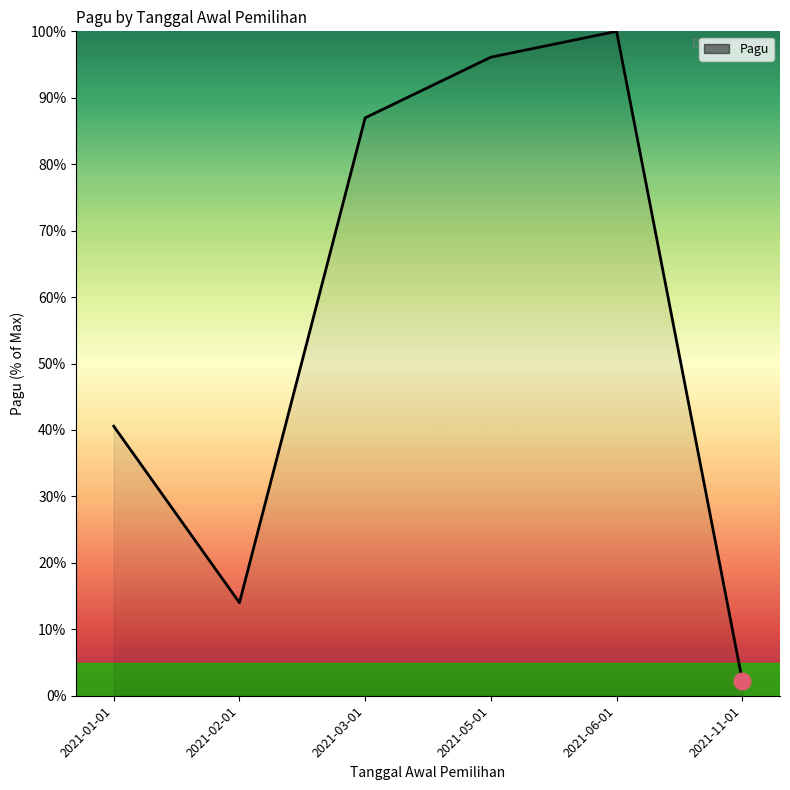

Does the chart display data point markers on the line(s)?

No